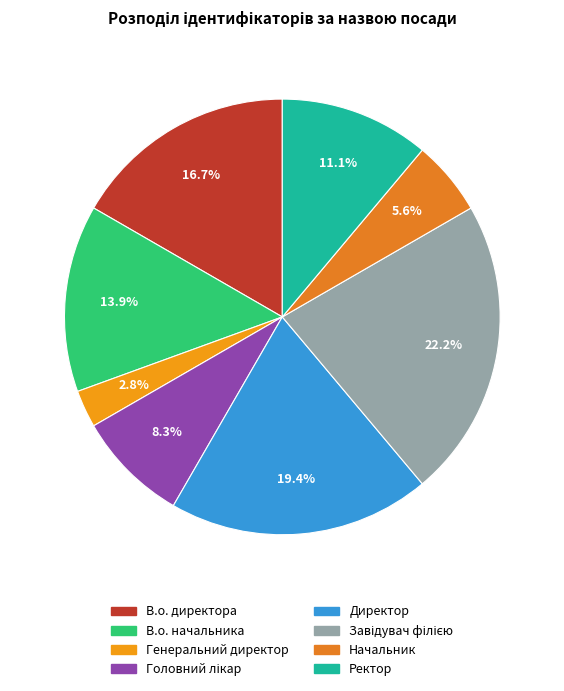

What percentage is NOT represented by Начальник?

94.4%